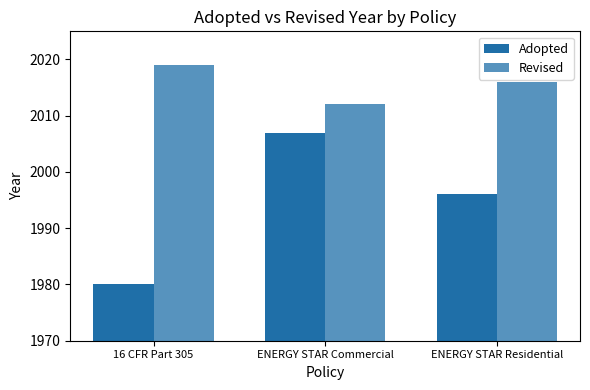

What is the label of the 2nd bar from the right?

ENERGY STAR Commercial